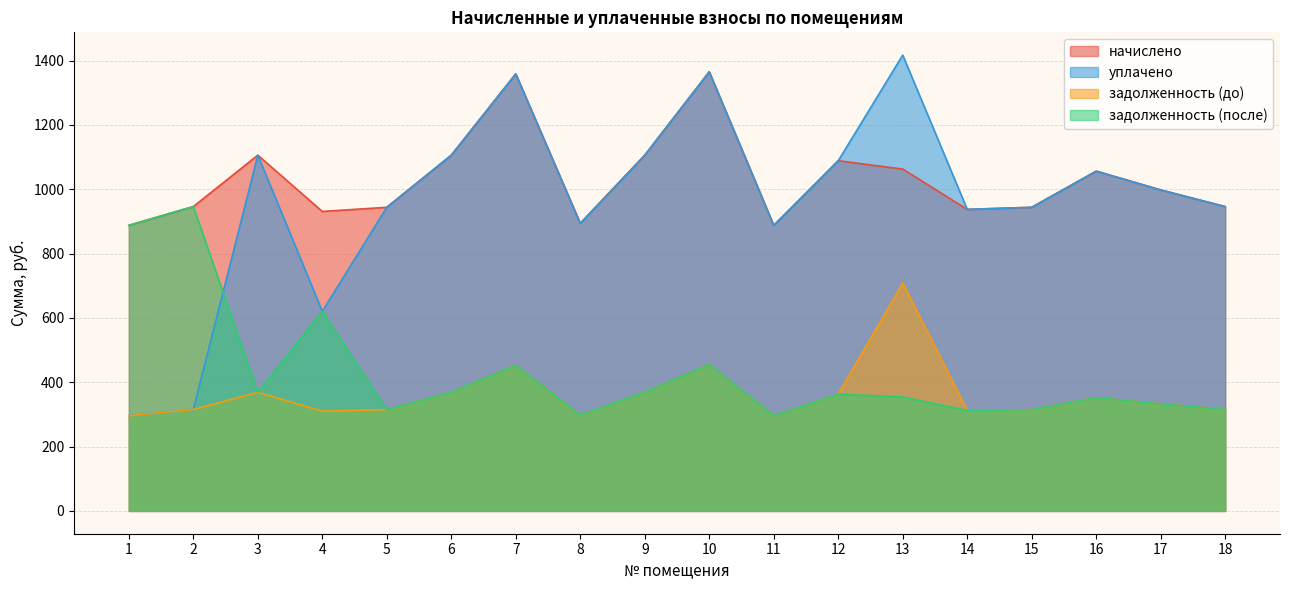

In уплачено, how many points are higher than both neighbors (excluding endpoints)?

5